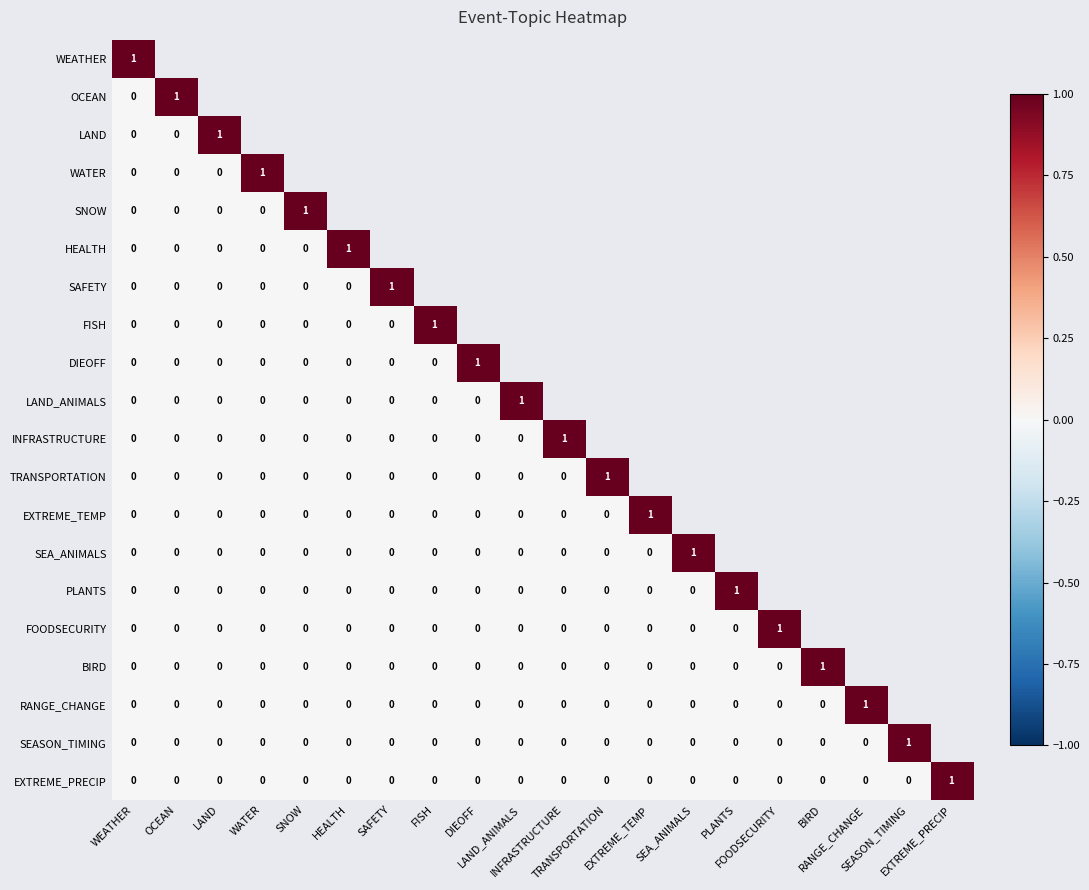

True or false: SEASON_TIMING has a value of -0.7 at HEALTH.

False